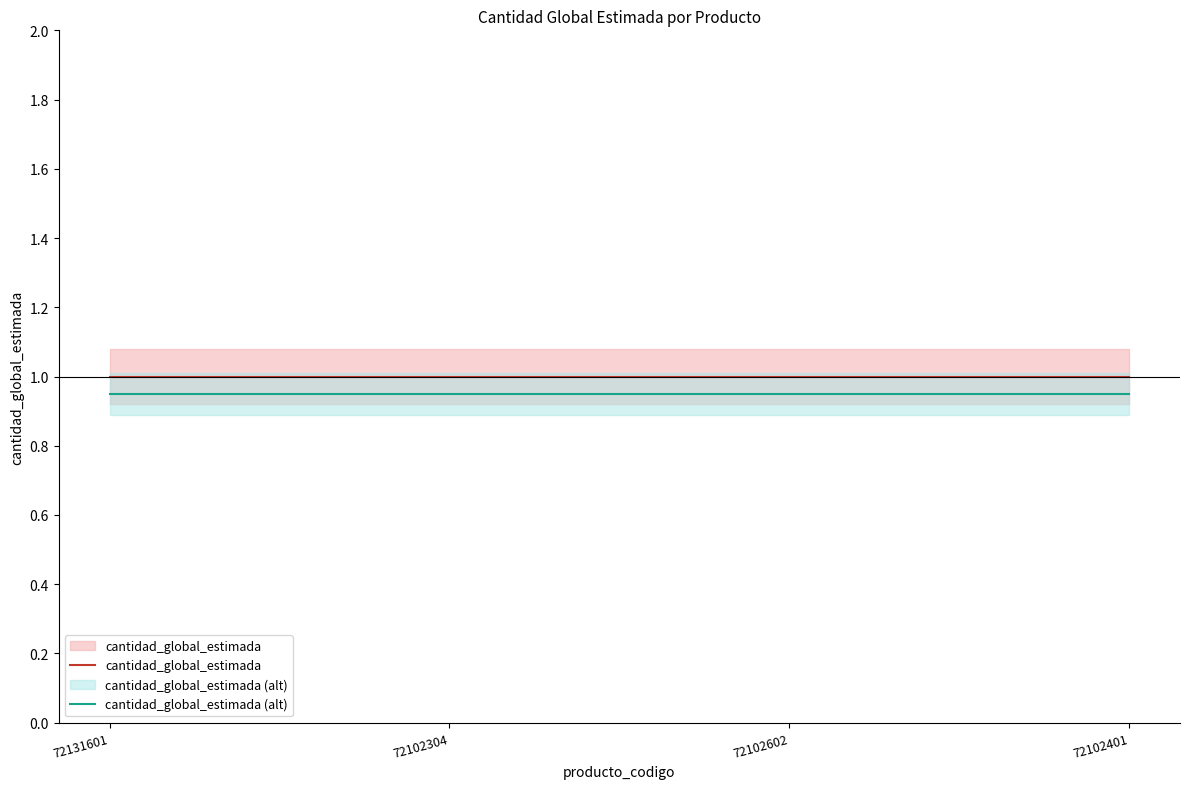

At which category does the chart reach its minimum across all series?

72131601